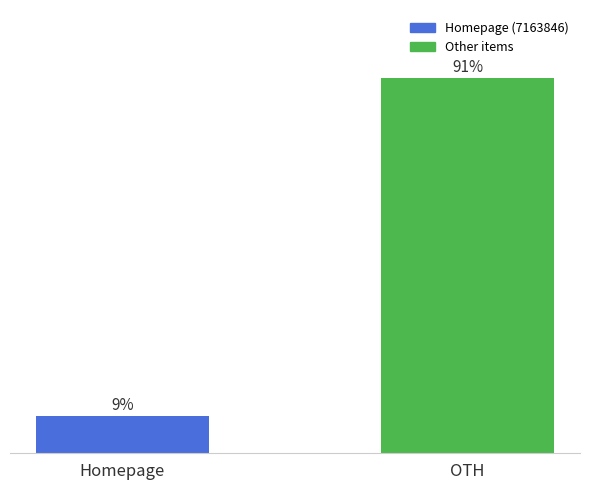

What is the label of the 2nd bar from the left?

OTH